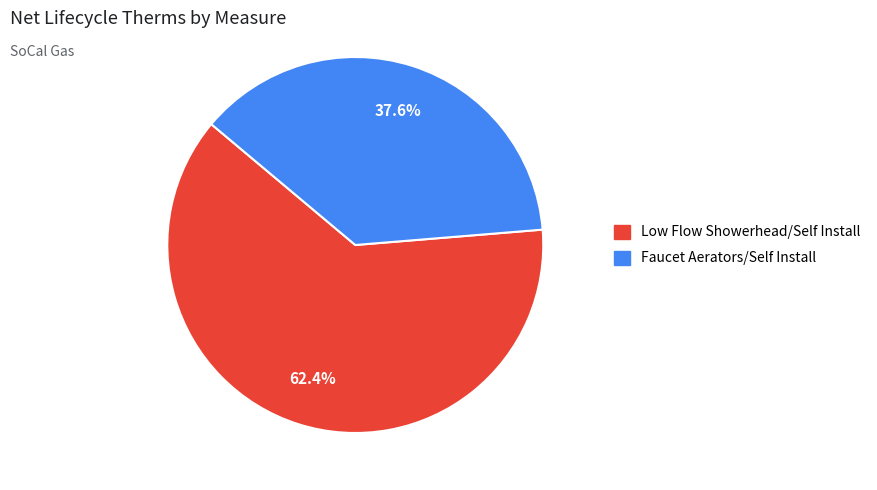

Is there any slice that represents more than half of the pie?

Yes